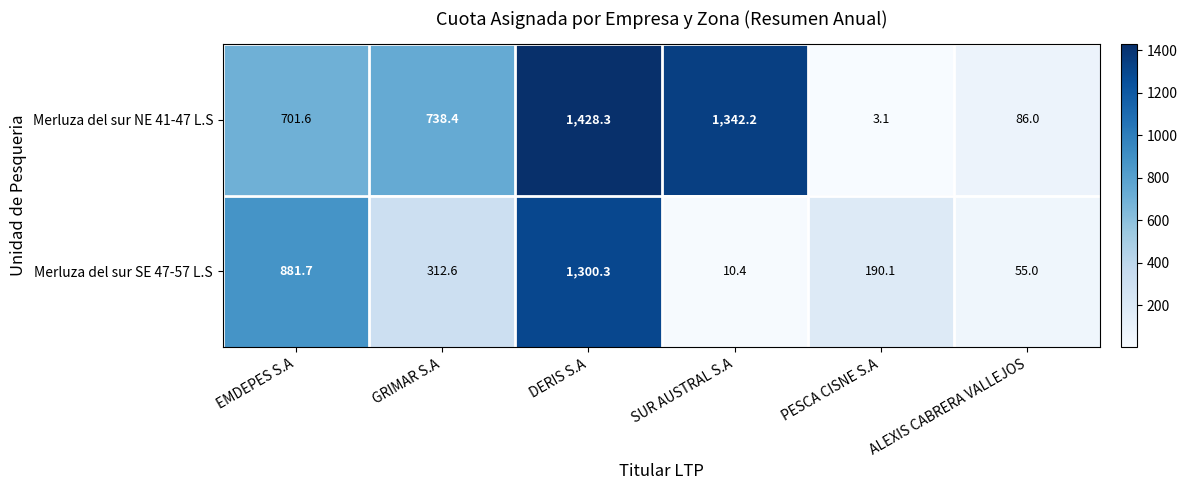

Reading left to right, extract all data points from this chart.

Merluza del sur NE 41-47 L.S: 701.6	738.4	1428.3	1342.2	3.1	86.0
Merluza del sur SE 47-57 L.S: 881.7	312.6	1300.3	10.4	190.1	55.0